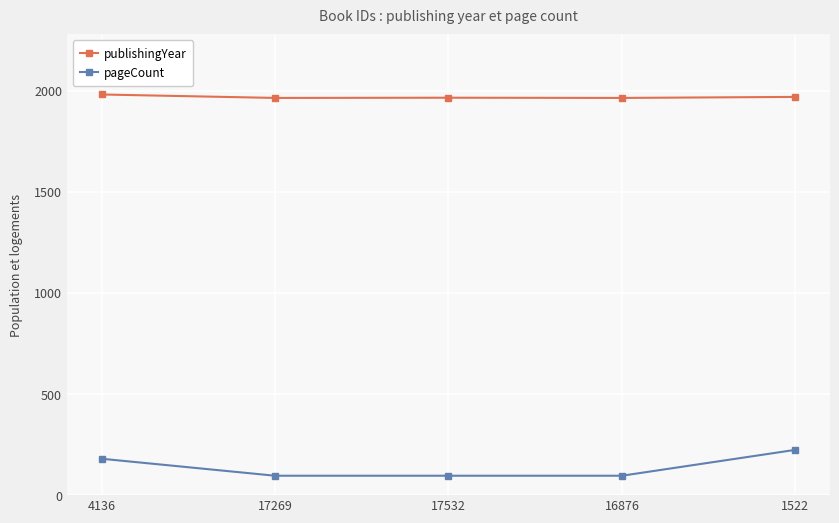

How many data points in pageCount are above 96?

2